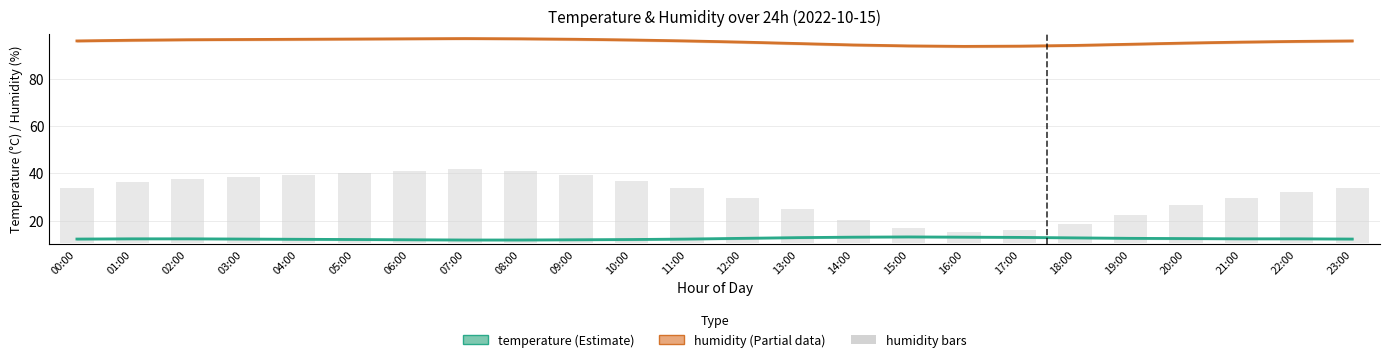

What is the value of the temperature bar at the 15th from the left?

13.0